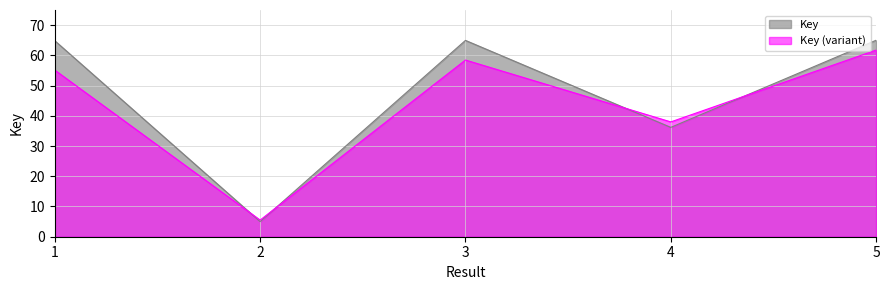

What is the difference between the values at 5 and 1?

0.2